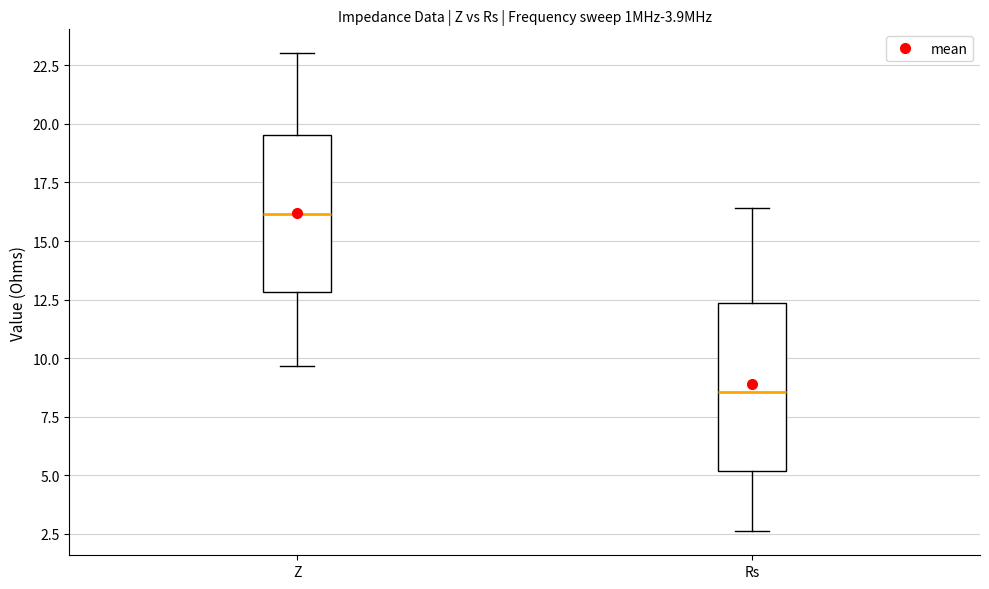

Which box's median line is the highest?

Z